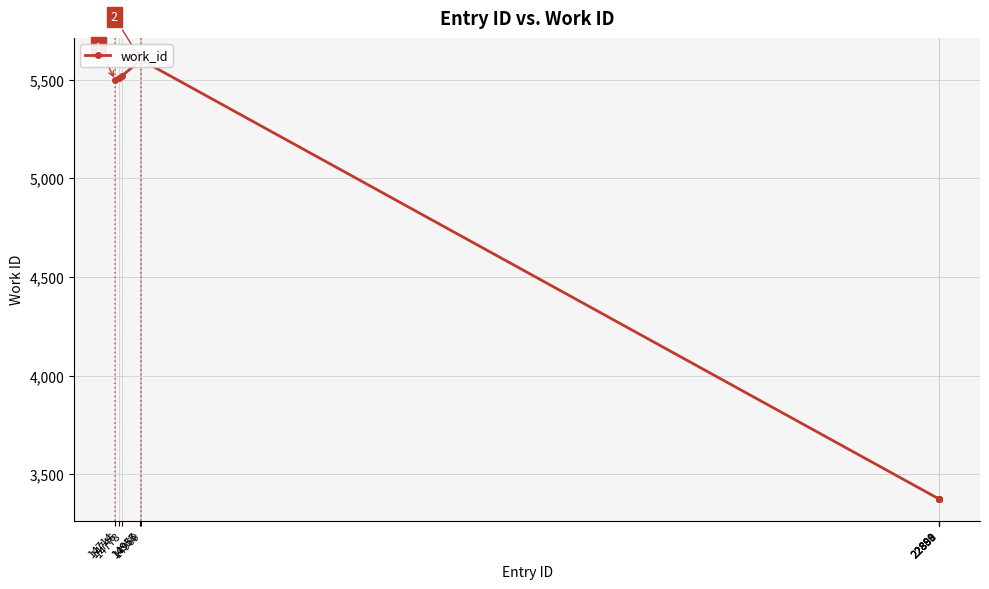

The chart shows a value of 3376 at 22888. True or false?

True